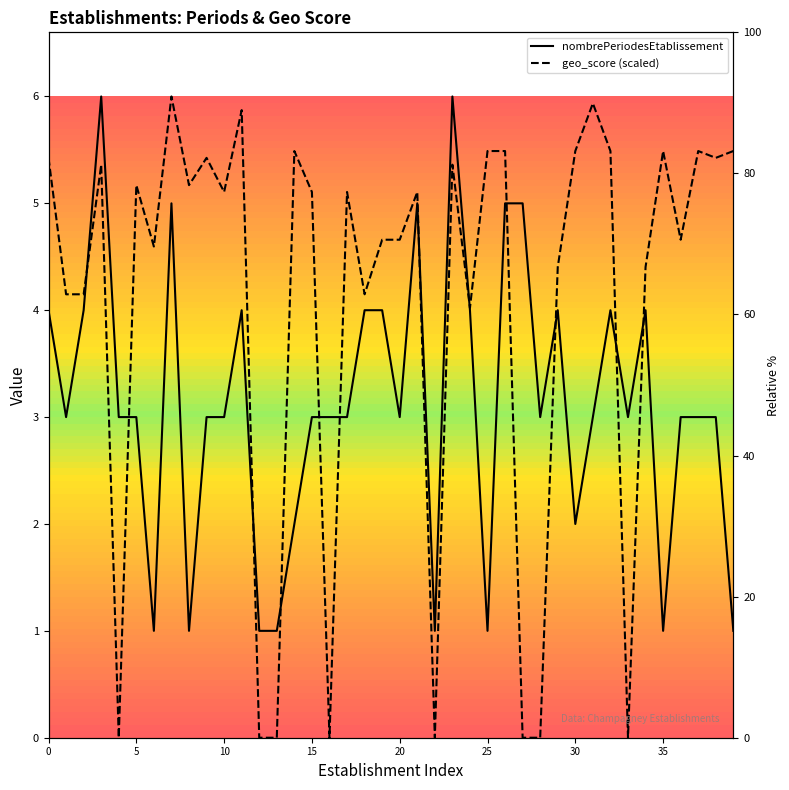

Where is nombrePeriodesEtablissement nearest to the value 3?

5